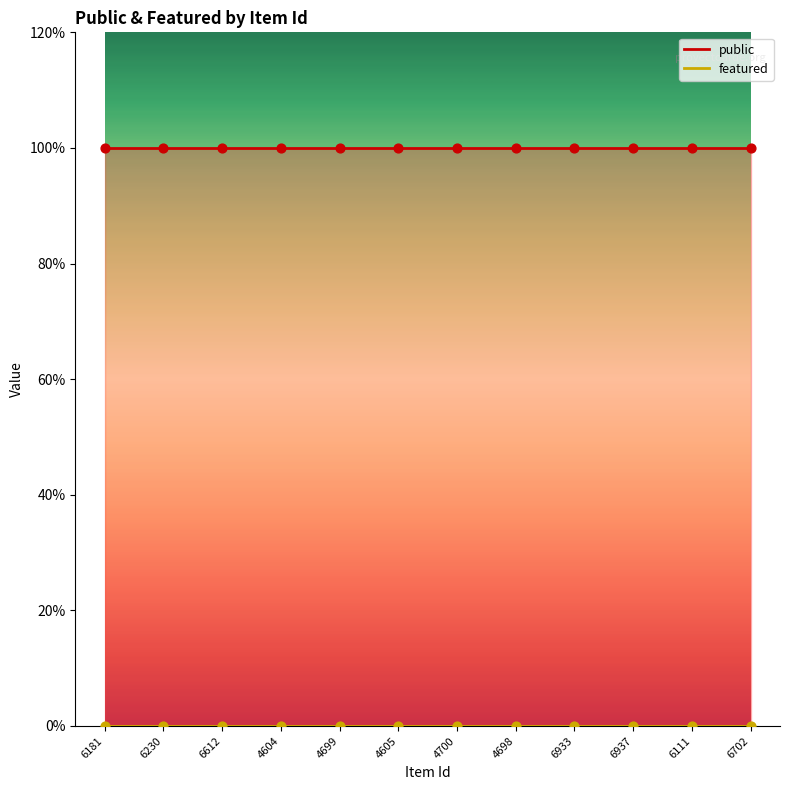

At which category is the sum across all series the highest?

6181